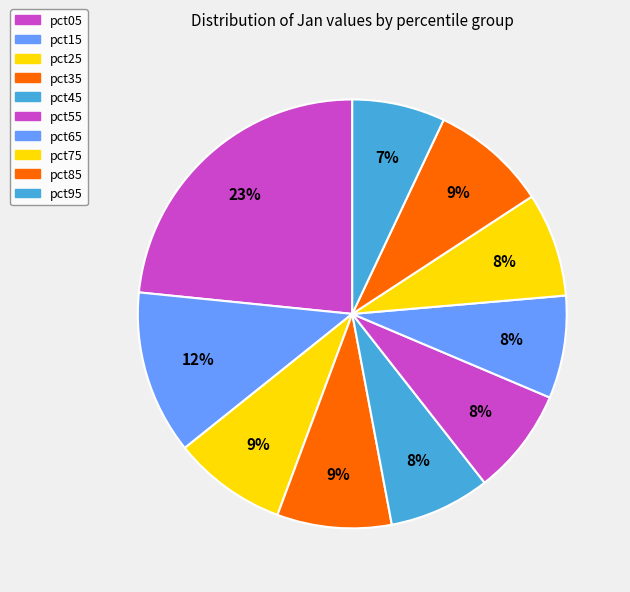

Count the number of slices in the pie.

10